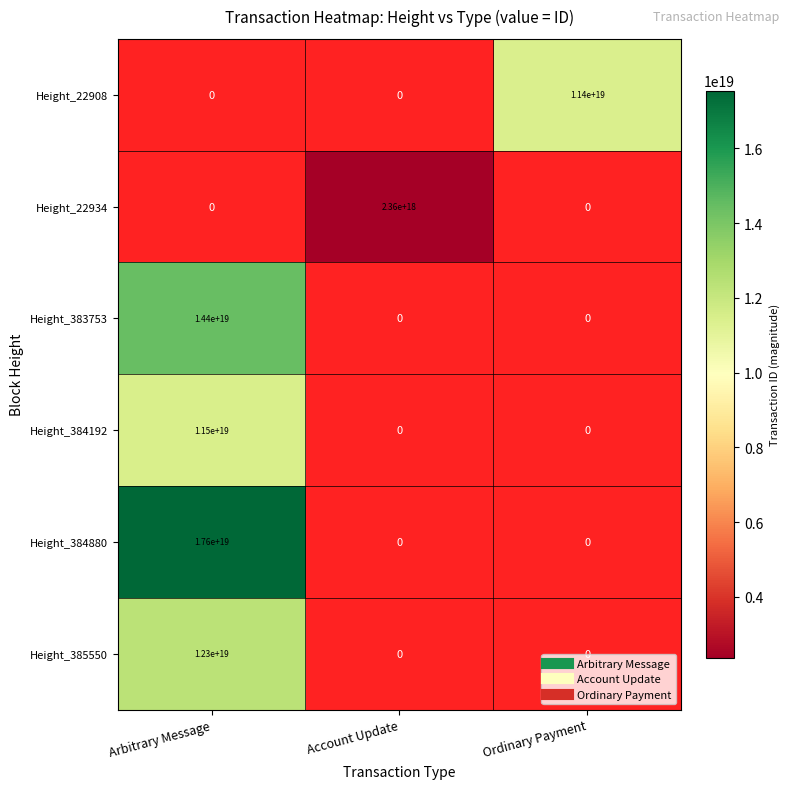

Between Account Update and Ordinary Payment, which is larger?

Ordinary Payment